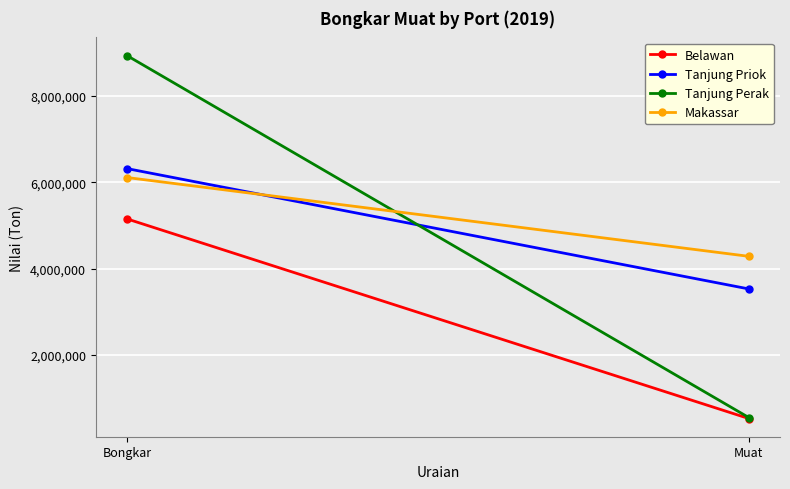

Reading left to right, extract all data points from this chart.

Belawan: 5154322	529621
Tanjung Priok: 6319507	3531513
Tanjung Perak: 8936987	552059
Makassar: 6112611	4286800